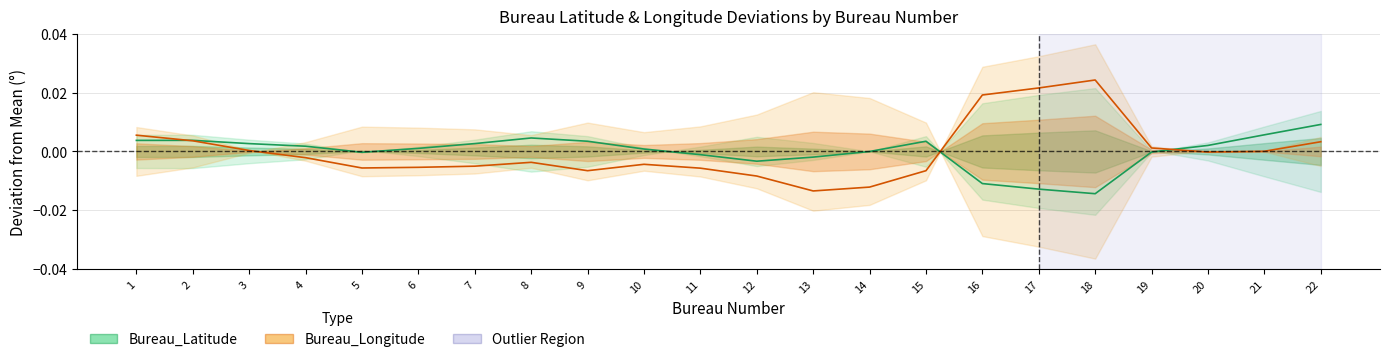

True or false: Bureau_Latitude has more than 1 points higher than both neighbors.

True